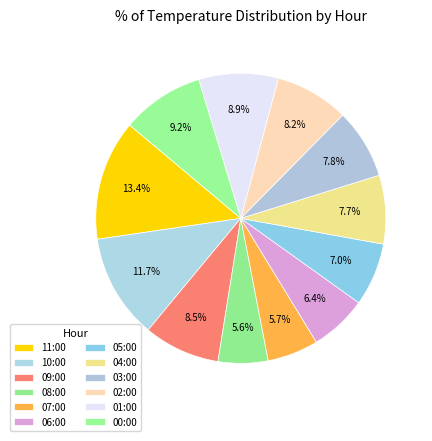

How many slices are in this pie chart?

12